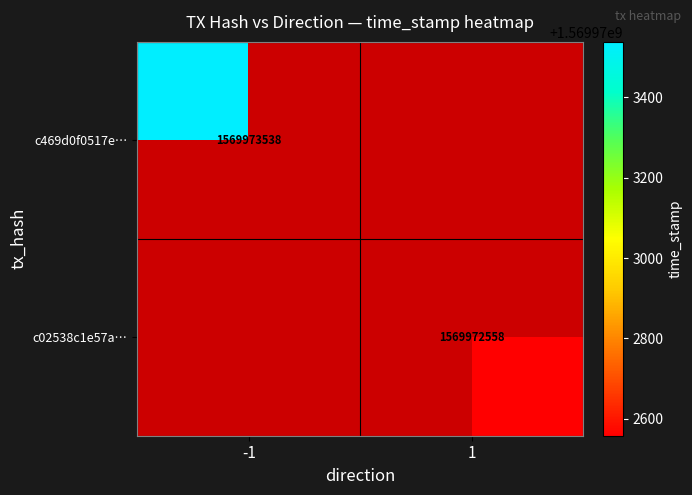

What is the sum of all c469d0f0517e54cae3cb5a14568fdb121cce4c2 values?

1569973537